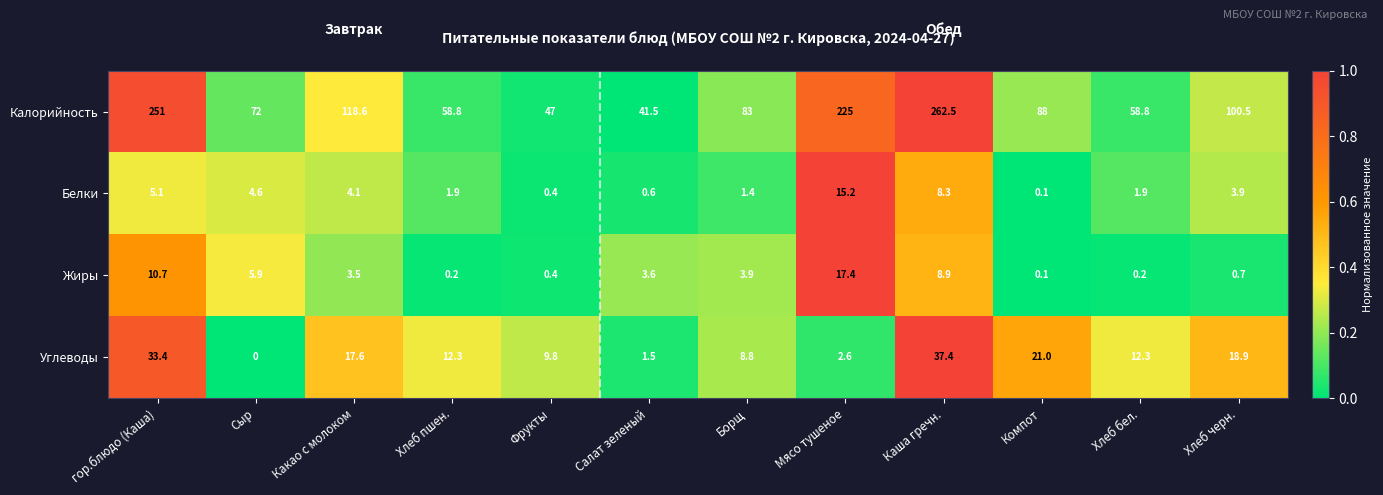

What is the total value across all series at Сыр?

82.5